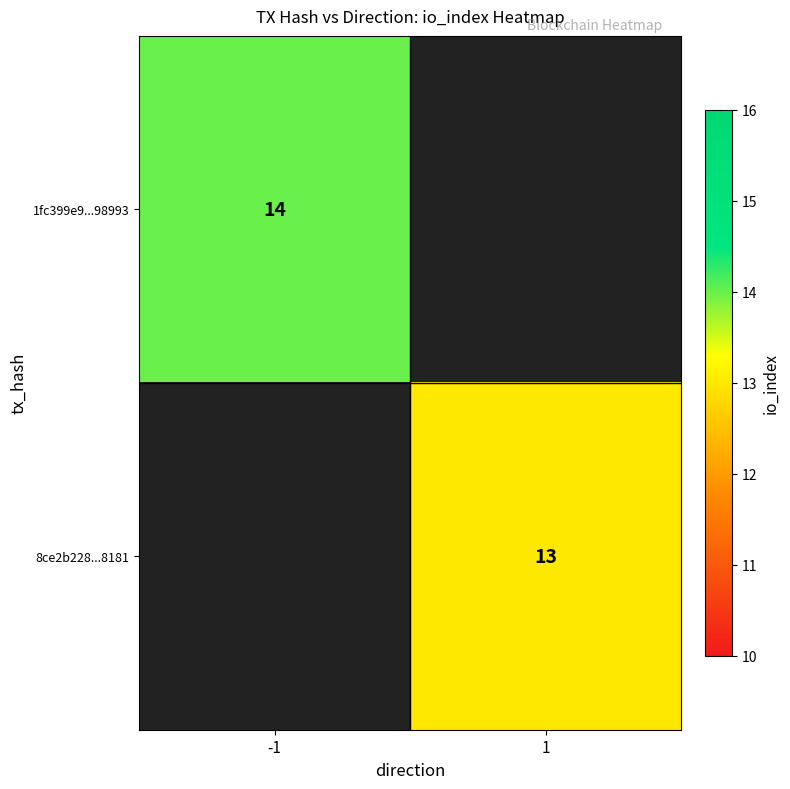

The value of 1fc399e9...98993 at -1 is 14. True or false?

True